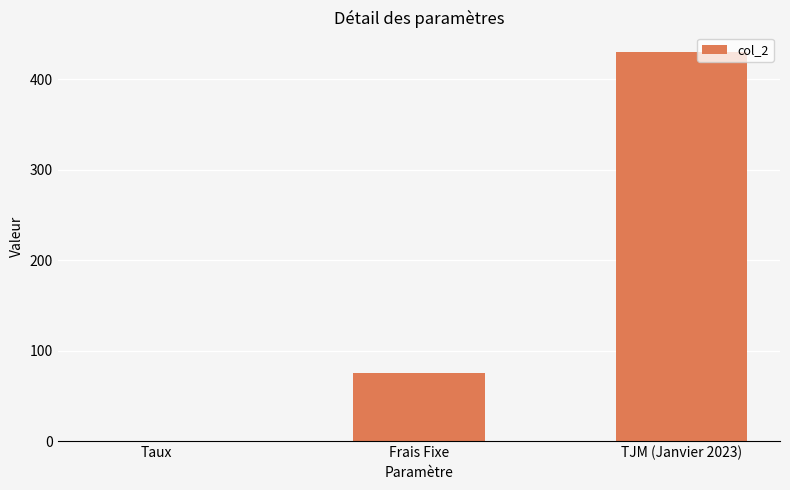

Reading left to right, list all the values displayed in this chart.

0.1	75.0	430.0